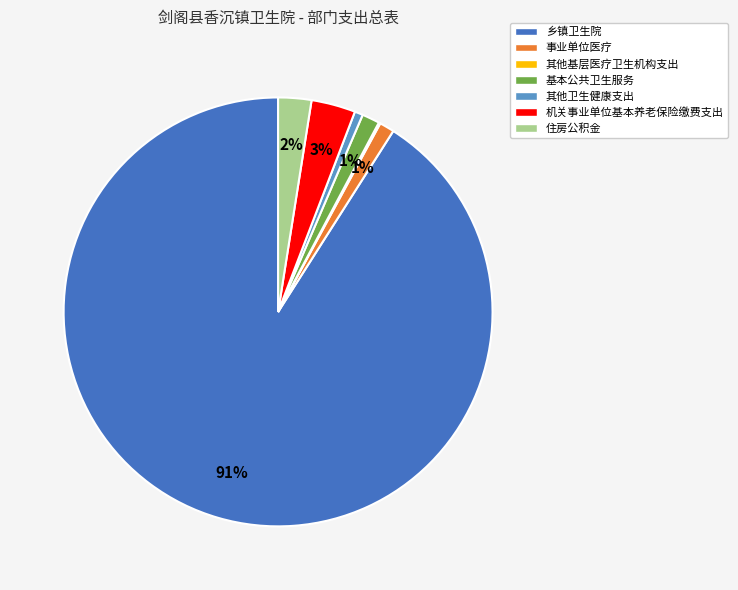

To the nearest percent, what portion does 住房公积金 represent?

2%